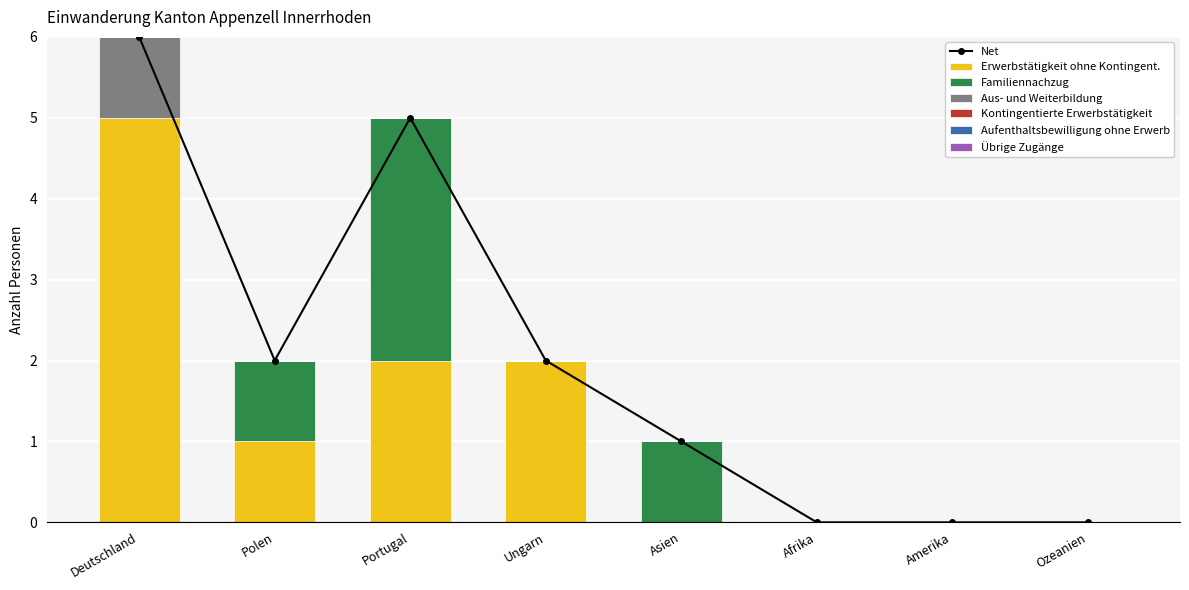

The Erwerbstätigkeit ohne Kontingent. series shows 2 at Deutschland. True or false?

False